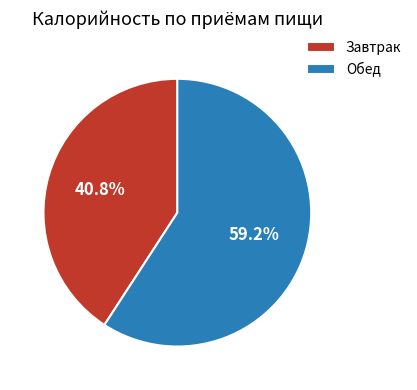

True or false: Обед accounts for 65% of the total.

False